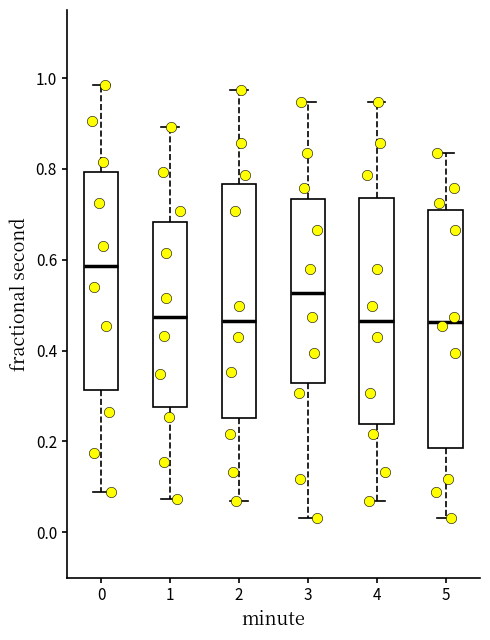

Where does the upper whisker of the box at x = 2 end on the y-axis? The values are not printed on the chart, so give them approximately, as read against the axis.

0.98